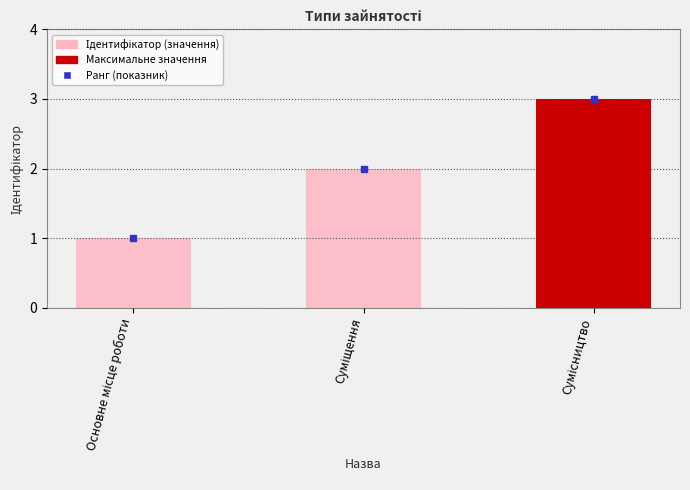

How many bars are there in total?

3